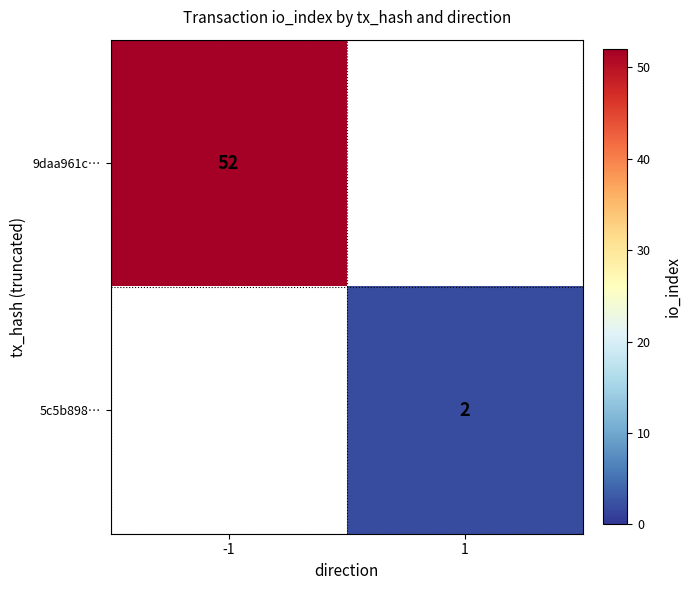

True or false: 5c5b898… has a value of 3 at 1.

False